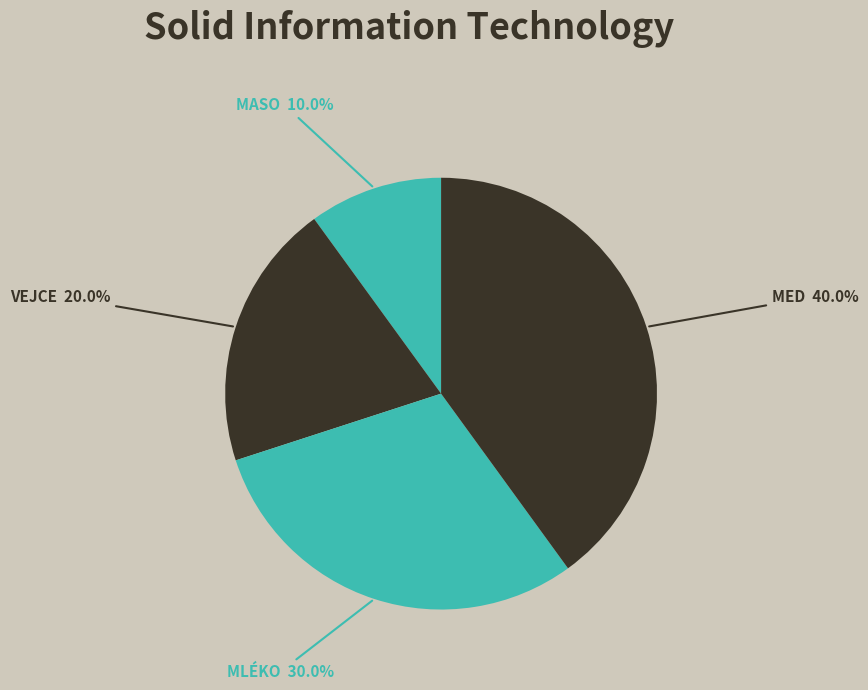

How many slices are in this pie chart?

4